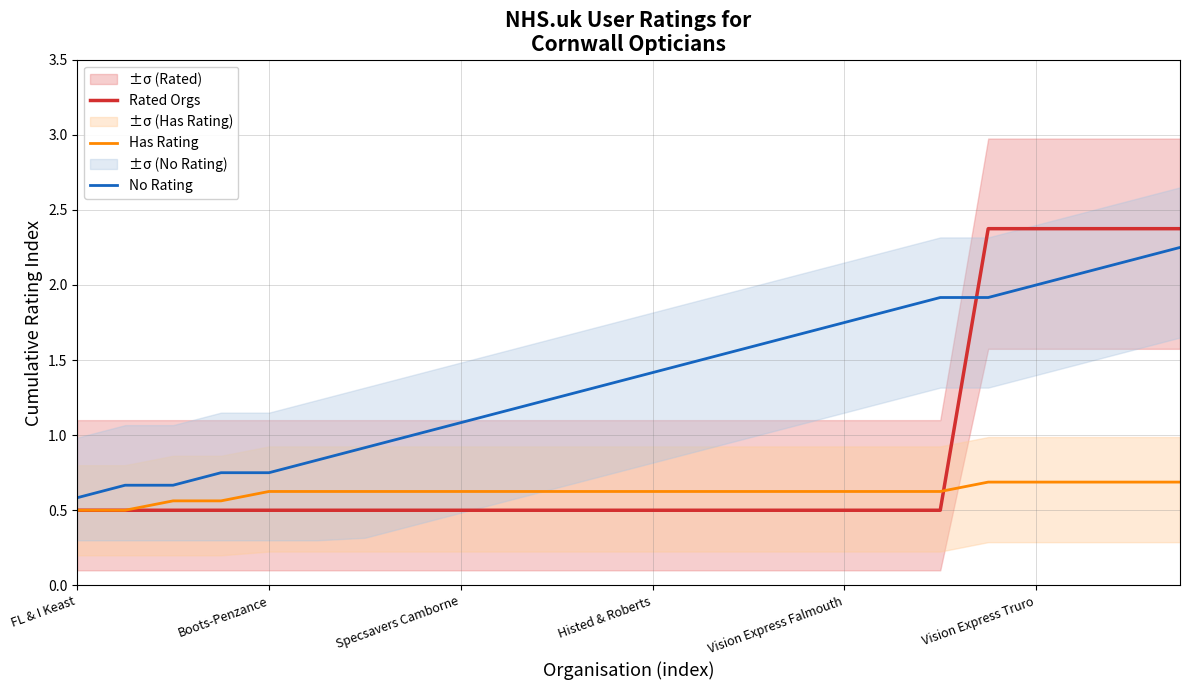

True or false: Rated Orgs and No Rating cross at least once.

True